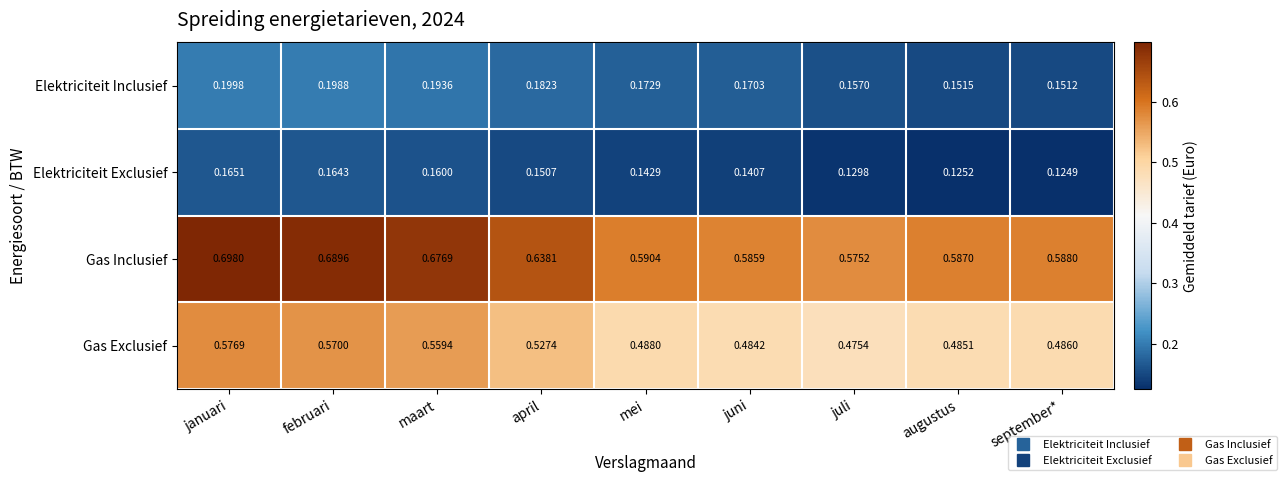

Which category has the lowest value in the Elektriciteit Exclusief series?

september*